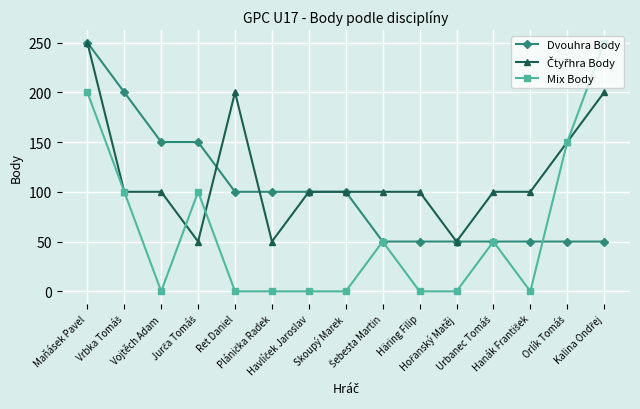

Which series has the widest spread of values?

Mix Body